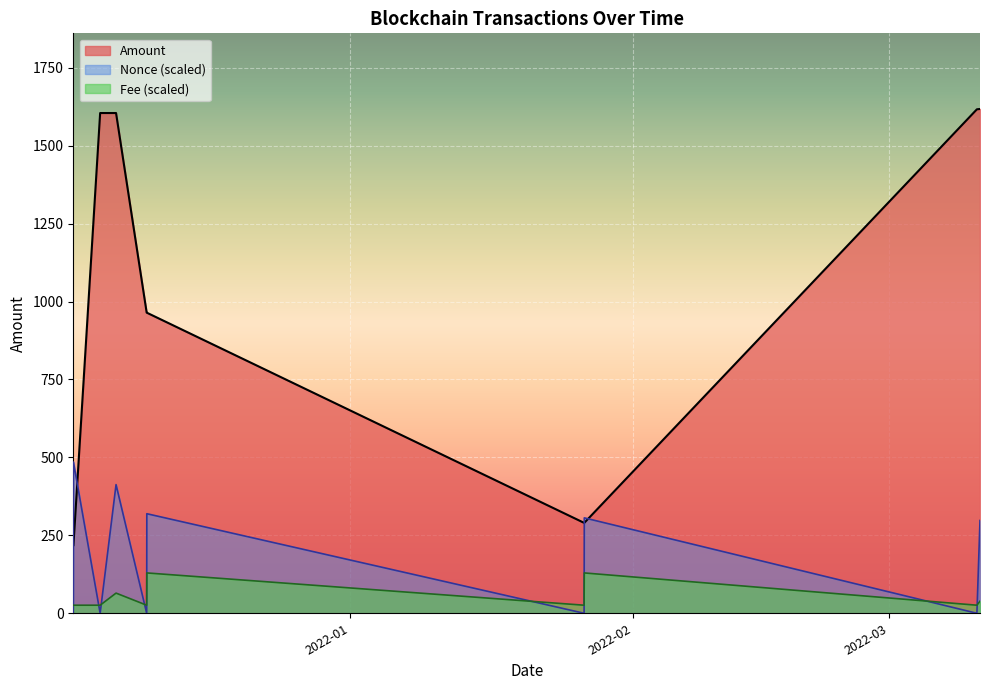

How many categories are shown in the chart?

10